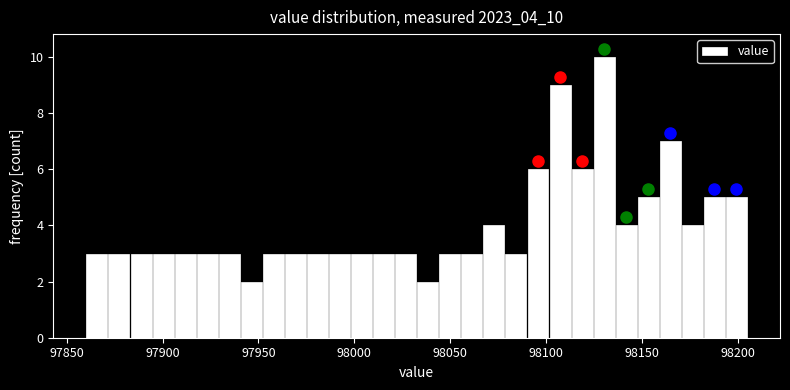

Read against the x-axis, roughly where is the centre of the tallest bar?

98130